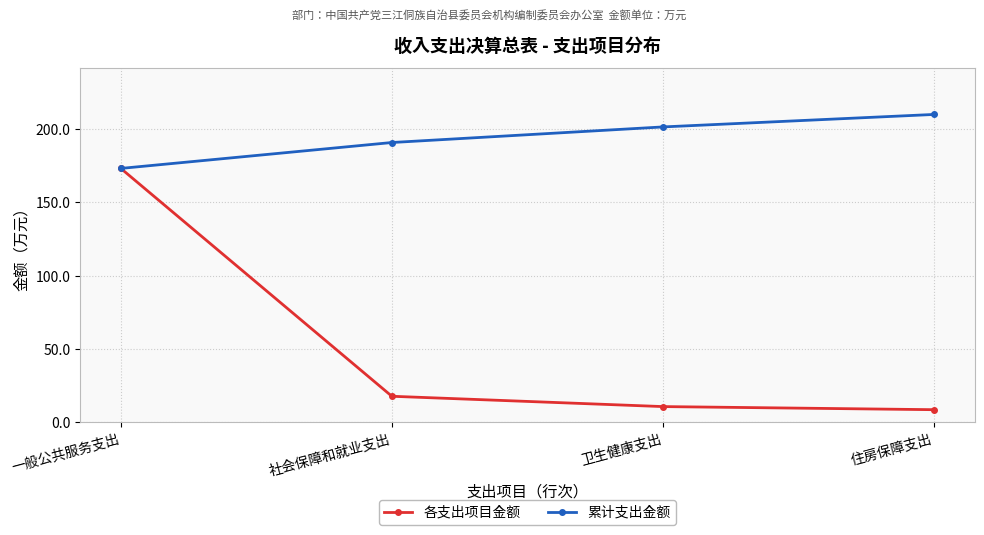

True or false: 累计支出金额 has a value of 190.9 at 社会保障和就业支出.

True